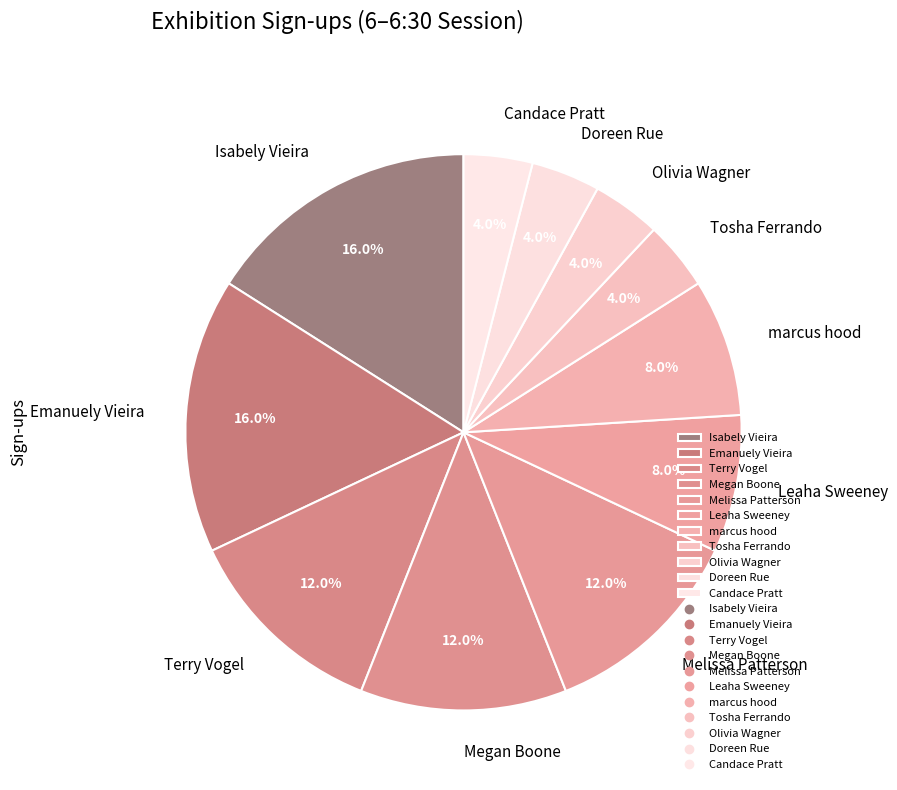

Between Tosha Ferrando and marcus hood, which is larger?

marcus hood